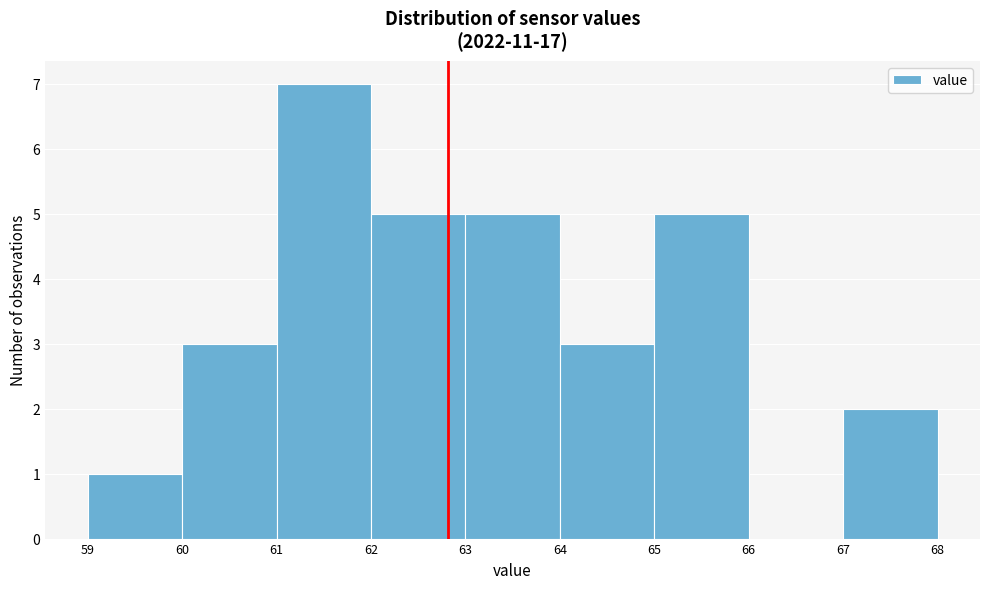

What is the height of the bar covering 67 to 68 on the x-axis? The values are not printed on the chart, so give them approximately, as read against the axis.

2